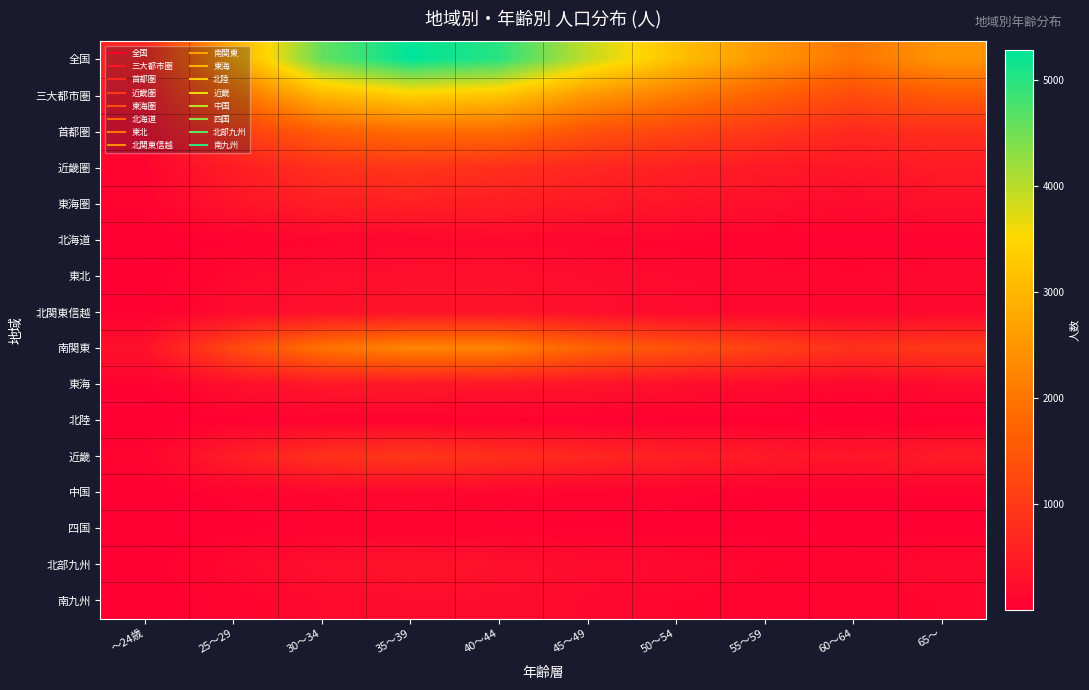

What is the total value across all series at 50～54?

10566